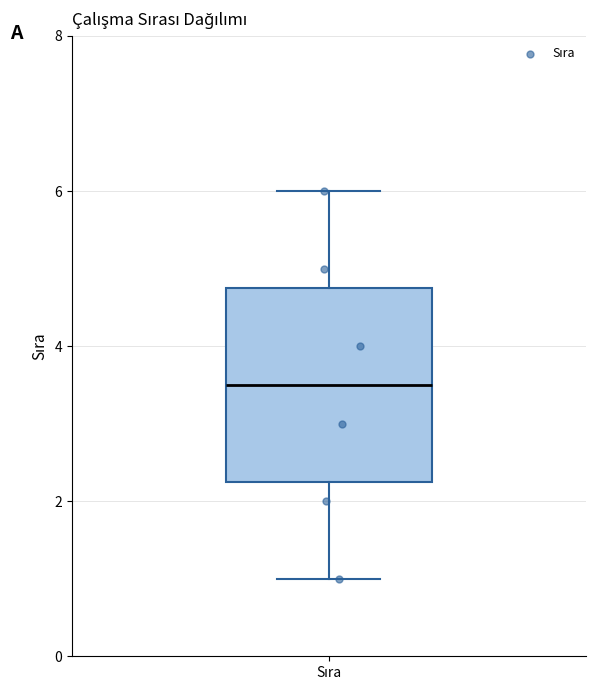

Read this box plot against the y-axis: the position of the median line, the range covered by the box, and the ends of both whiskers. The values are not printed on the chart, so give them approximately, as read against the axis.

median 3.6, box 2.2 to 4.8, whiskers 1.0 to 6.0